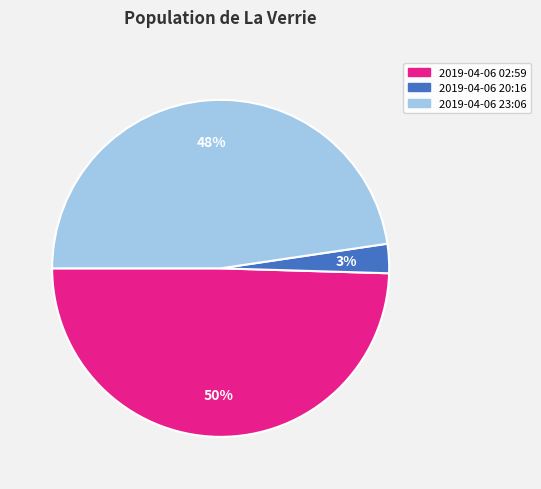

To the nearest percent, what is the average slice percentage?

33%